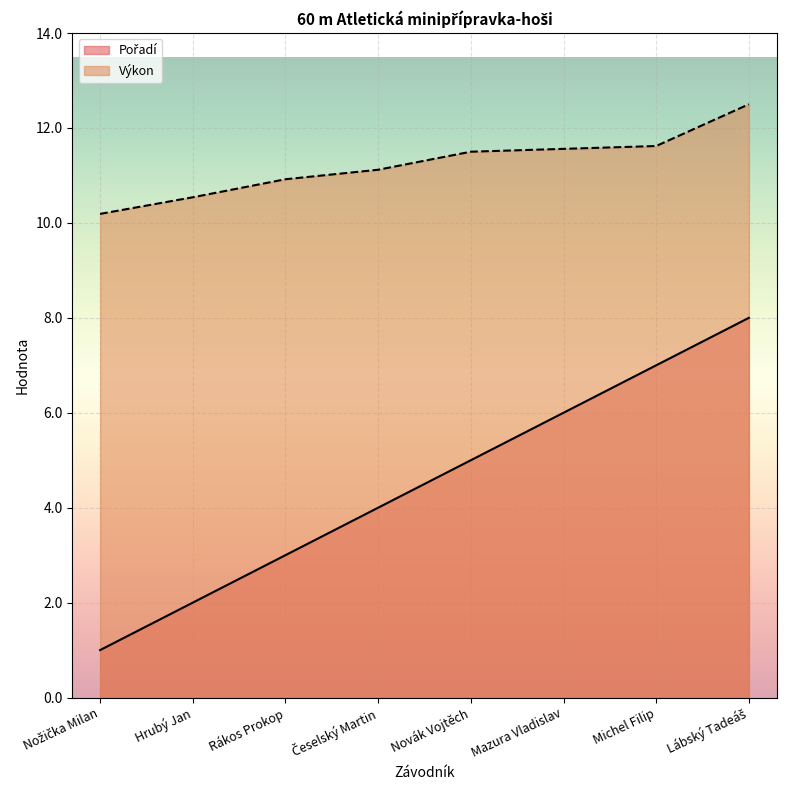

Rank the categories by Pořadí value from lowest to highest.

Nožička Milan, Hrubý Jan, Rákos Prokop, Česelský Martin, Novák Vojtěch, Mazura Vladislav, Michel Filip, Lábský Tadeáš